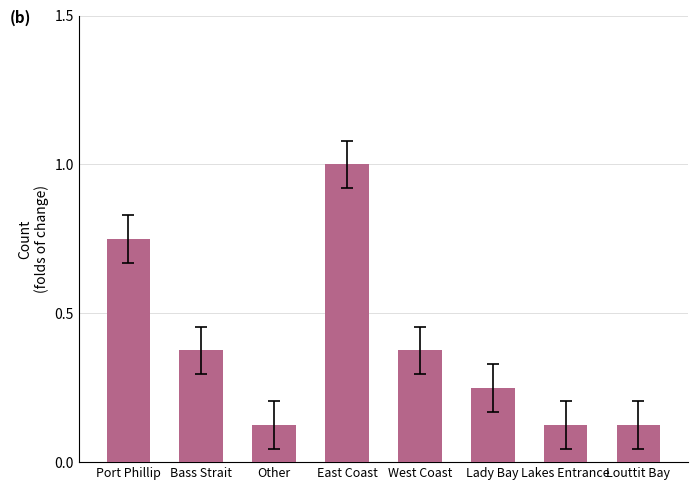

What is the label of the 7th bar from the left?

Lakes Entrance